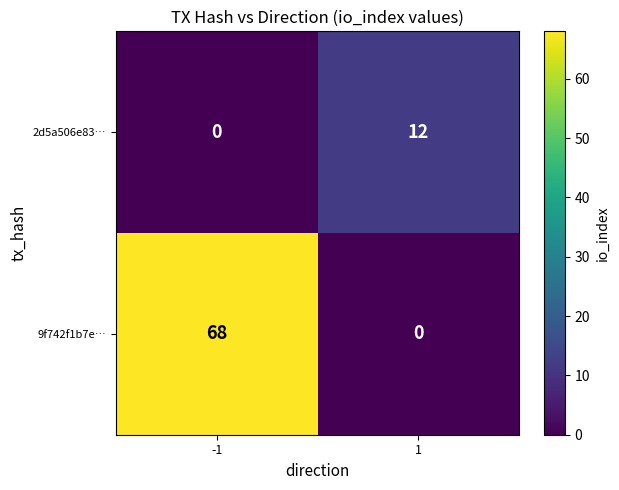

What is the sum of the 9f742f1b7e… values at -1 and 1?

68